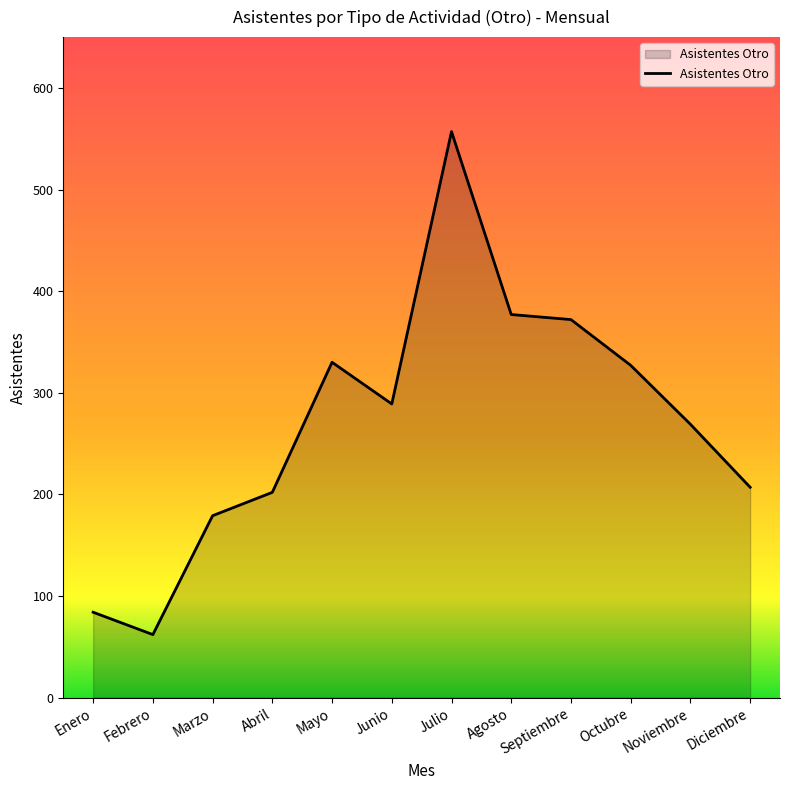

What is the sum of the values at Octubre and Febrero?

389